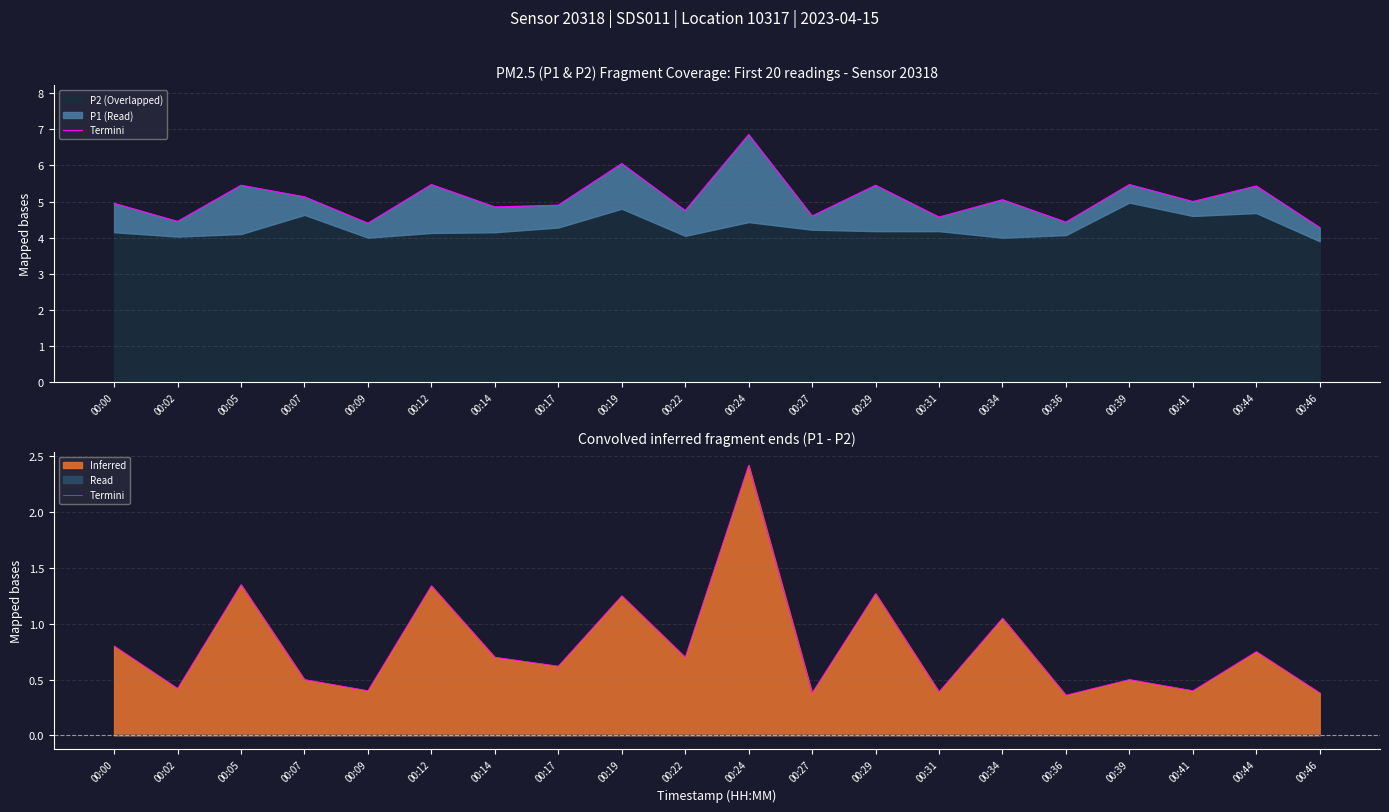

The chart shows a value of 0.2 at 00:34. True or false?

False